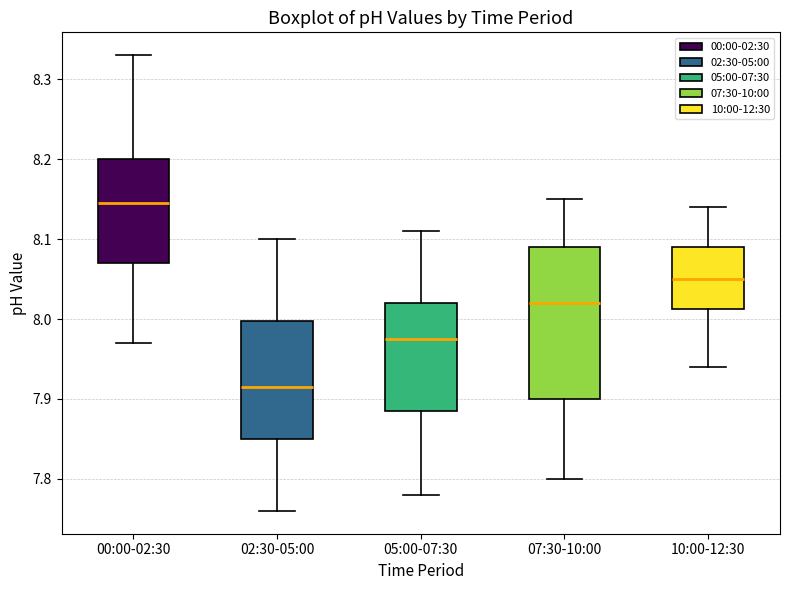

Where is the upper edge of the box for 10:00-12:30 on the y-axis? The values are not printed on the chart, so give them approximately, as read against the axis.

8.09